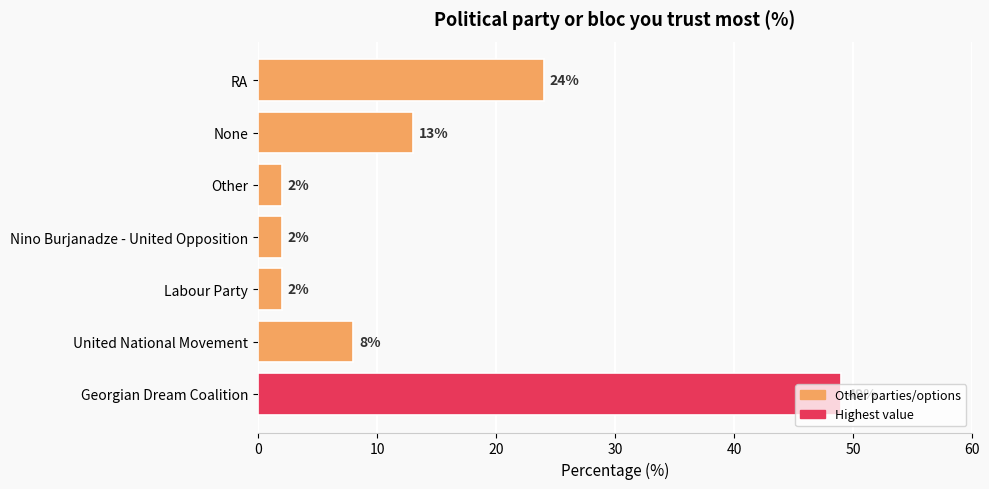

What is the average value?

14